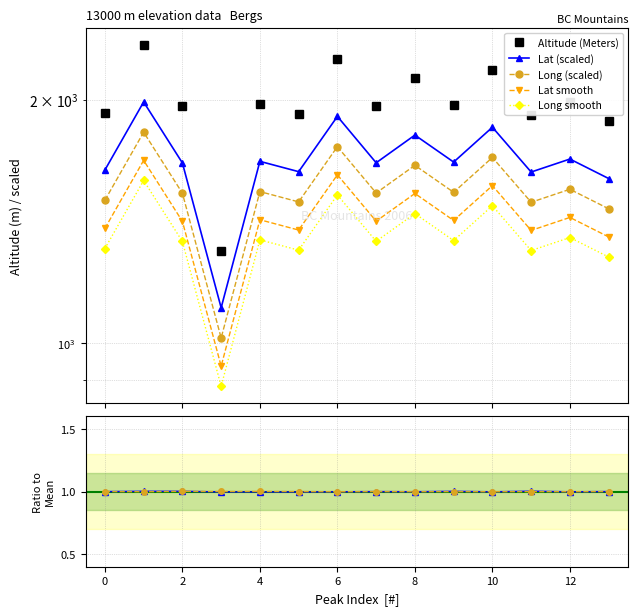

The value of Long at Ice Mountain is 0.3. True or false?

False